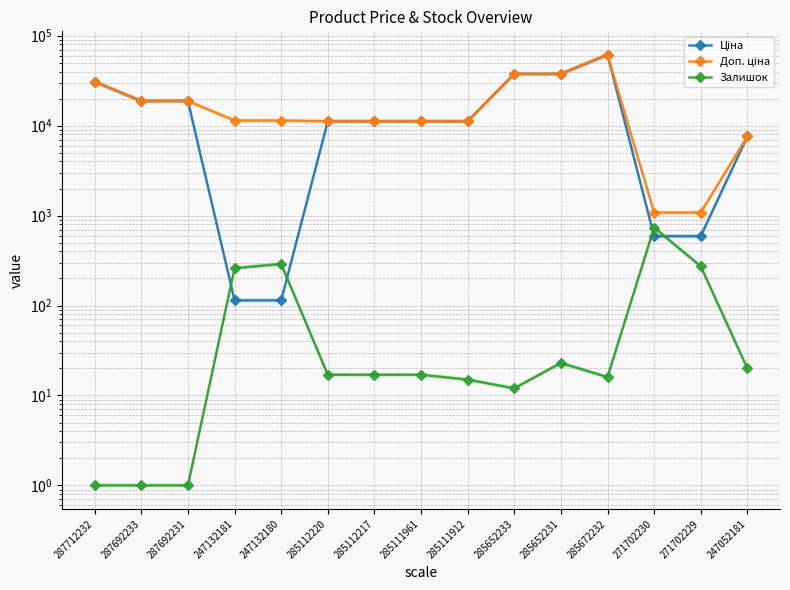

What is the greatest value displayed?

61434.3